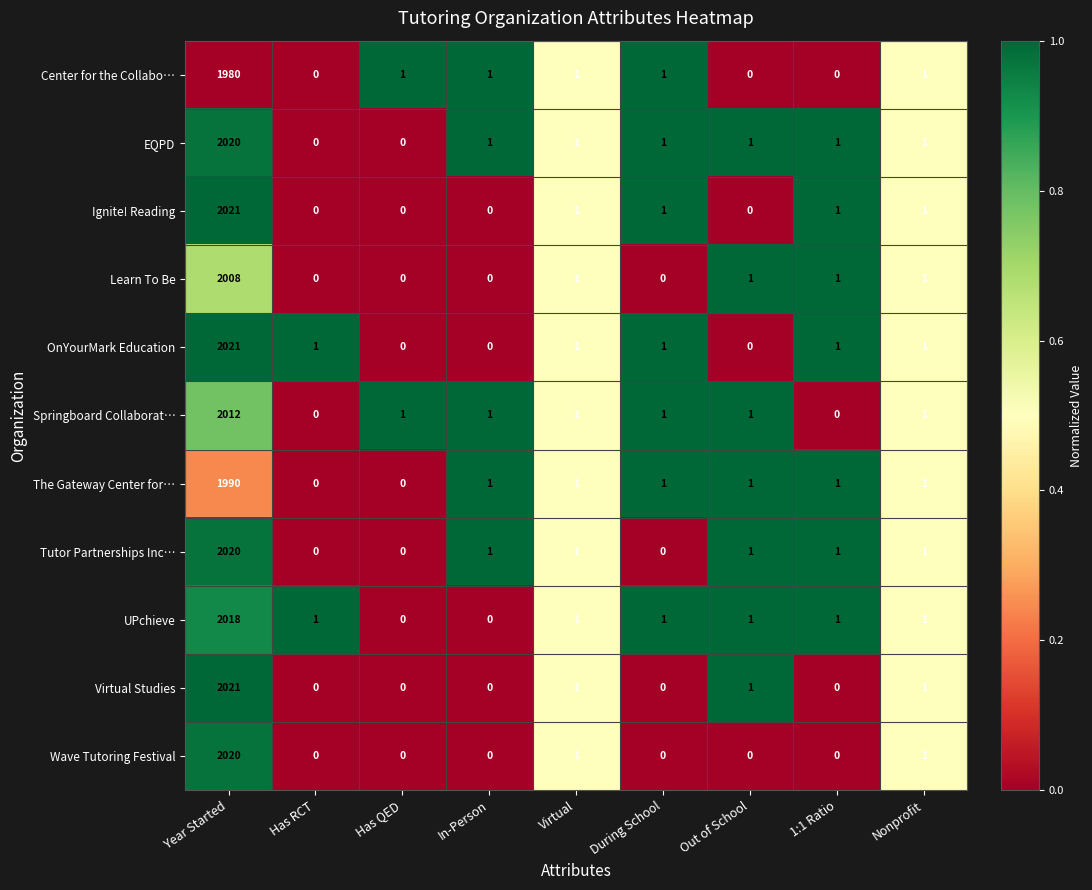

Is the value of OnYourMark Education at 1:1 Ratio greater than the value of Wave Tutoring Festival at Has QED?

Yes